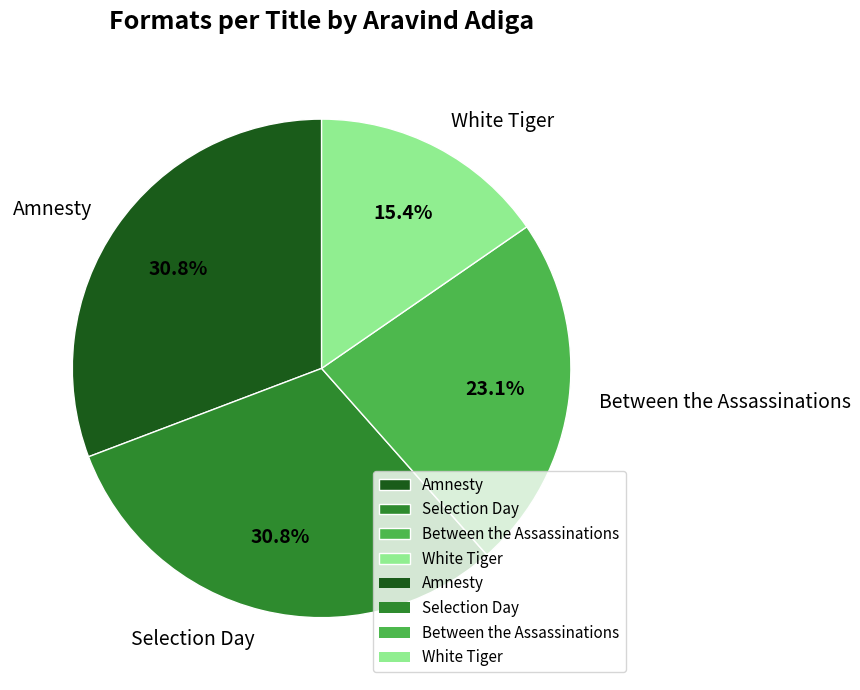

To the nearest percent, what is the difference between the largest and smallest slice percentages?

15%